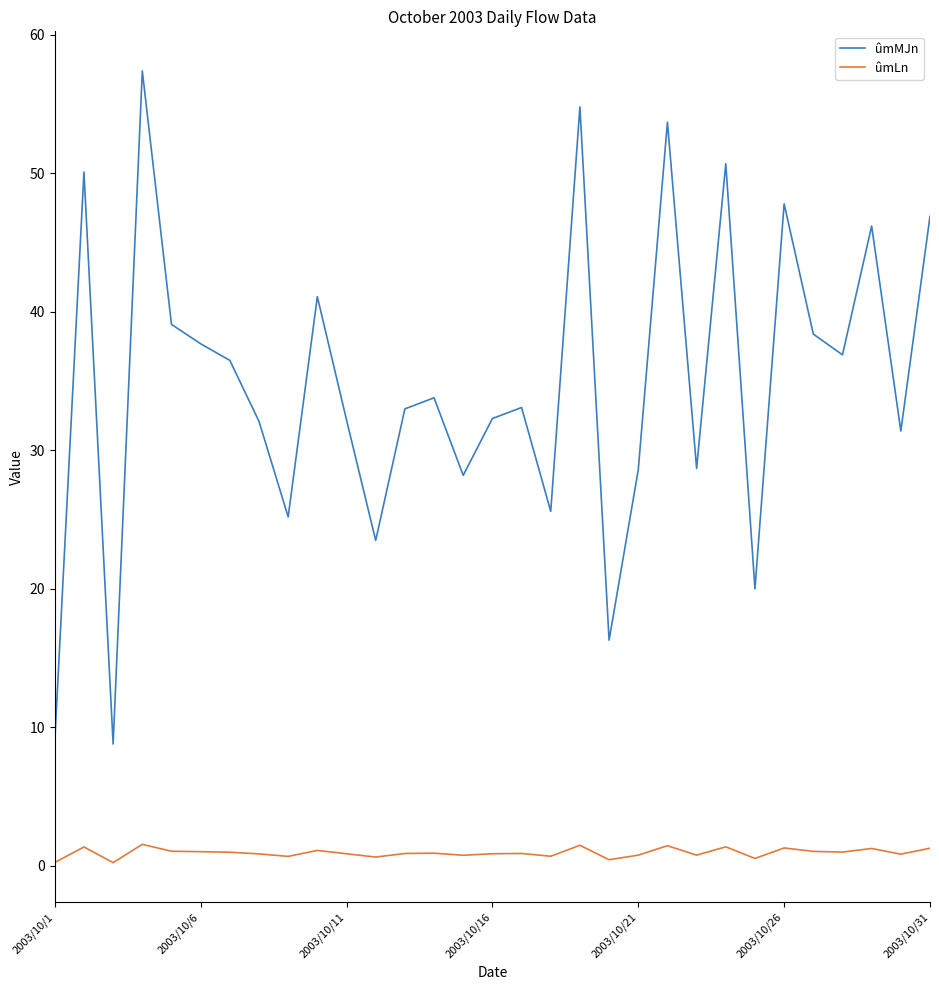

What is the lowest value of the ûmLn series?

0.2